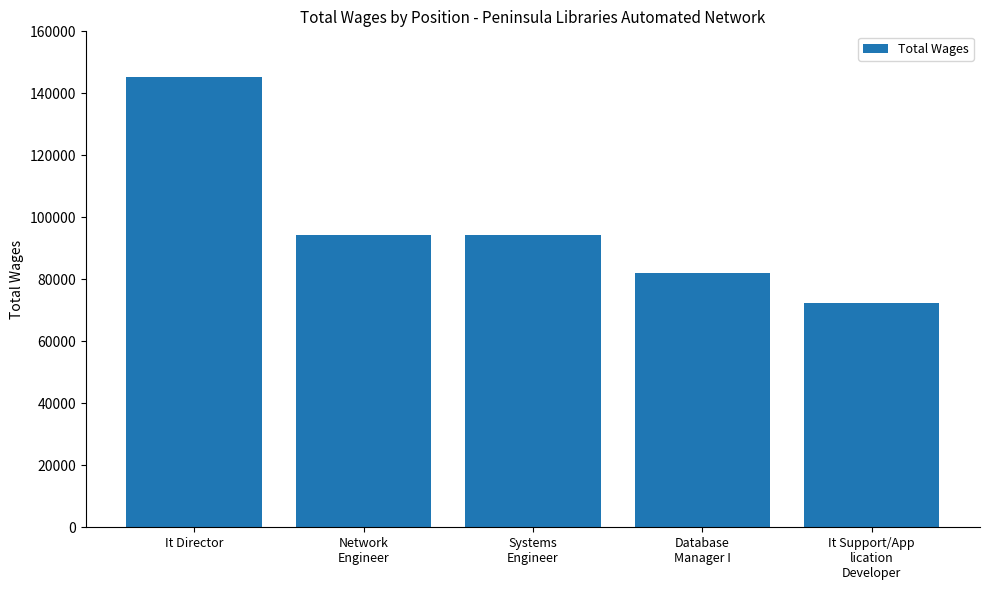

Reading right to left, extract all data points from this chart.

72211	81875	94195	94195	145140